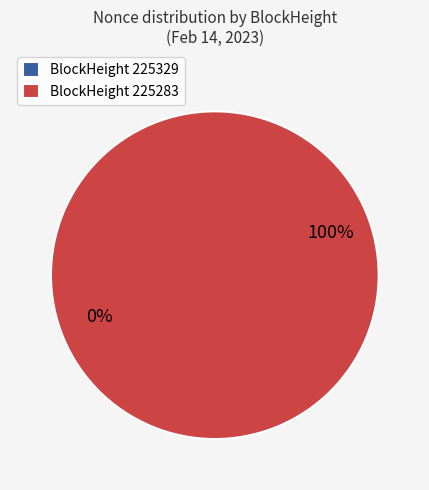

To the nearest percent, what is the difference between the 225329 and 225283 slice percentages?

100%